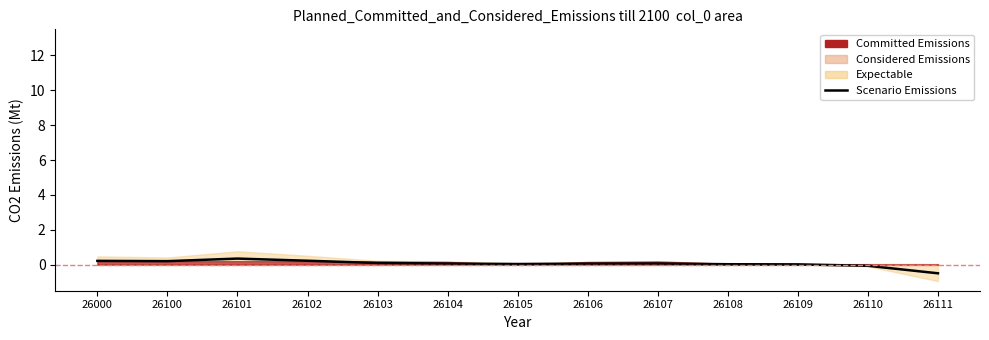

Which label corresponds to the largest value in the chart?

26101